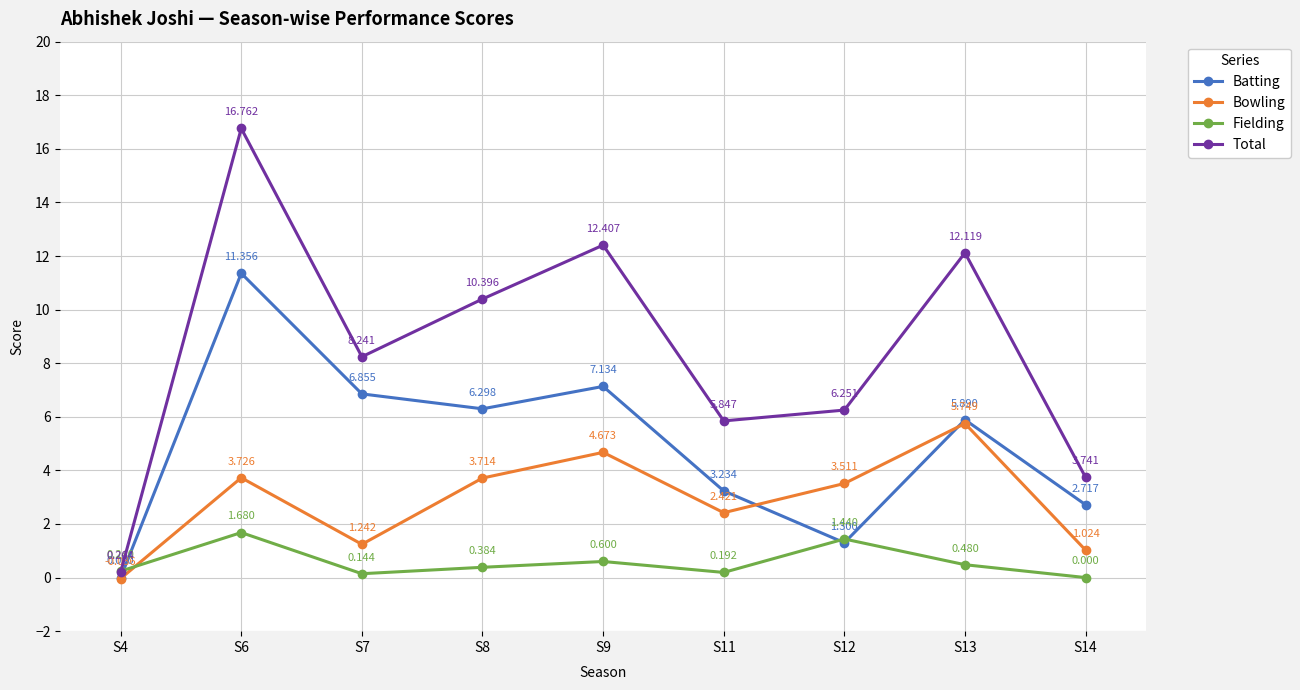

What is the average value of the Fielding series?

0.6